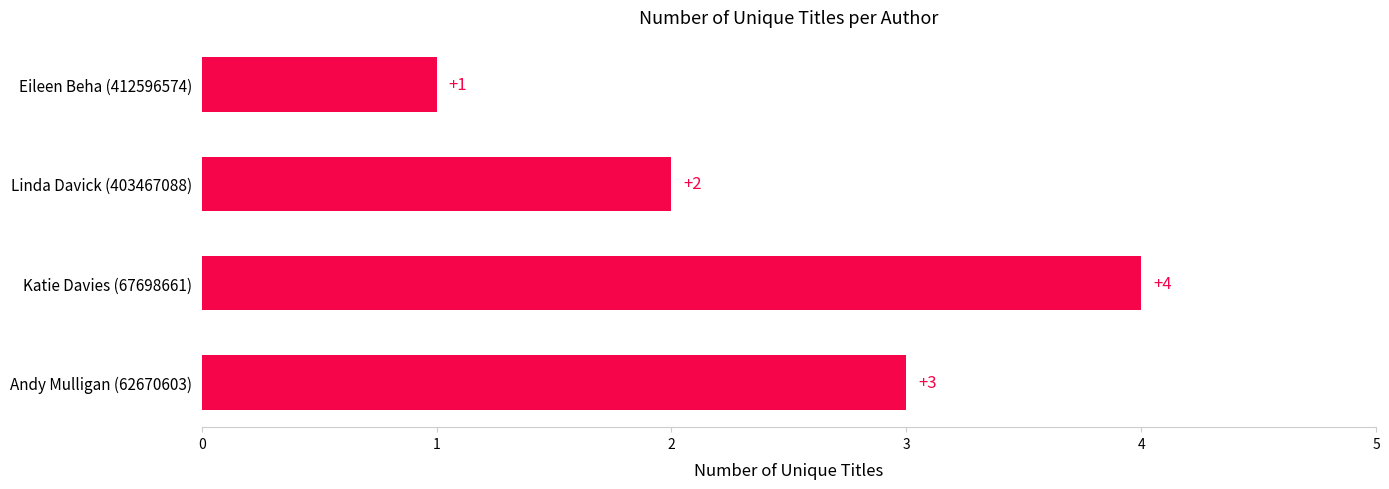

At which label is the value closest to 2?

Linda Davick (403467088)